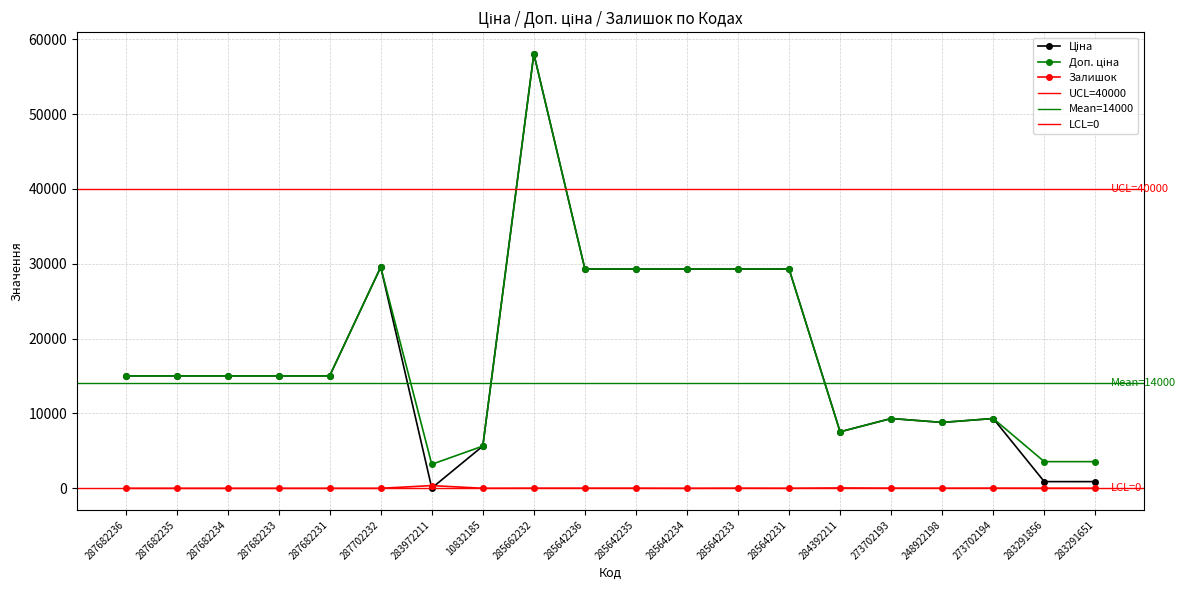

Reading left to right, list all the values displayed in this chart.

Ціна: 287682236=15019.2	287682235=15019.2	287682234=15019.2	287682233=15019.2	287682231=15019.2	287702232=29548.9	283972211=32.0	10832185=5636.0	285662232=58037.0	285642236=29294.9	285642235=29294.9	285642234=29294.9	285642233=29294.9	285642231=29294.9	284392211=7545.9	273702193=9321.4	248922198=8797.6	273702194=9321.4	283291856=889.9	283291651=889.9
Доп. ціна: 287682236=15019.2	287682235=15019.2	287682234=15019.2	287682233=15019.2	287682231=15019.2	287702232=29548.9	283972211=3205.0	10832185=5636.0	285662232=58037.0	285642236=29294.9	285642235=29294.9	285642234=29294.9	285642233=29294.9	285642231=29294.9	284392211=7545.9	273702193=9321.4	248922198=8797.6	273702194=9321.4	283291856=3559.7	283291651=3559.7
Залишок: 287682236=0.0	287682235=0.0	287682234=0.0	287682233=0.0	287682231=0.0	287702232=0.0	283972211=360.0	10832185=2.0	285662232=12.0	285642236=12.0	285642235=11.0	285642234=0.0	285642233=13.0	285642231=4.0	284392211=43.0	273702193=19.0	248922198=11.0	273702194=18.0	283291856=7.0	283291651=6.0